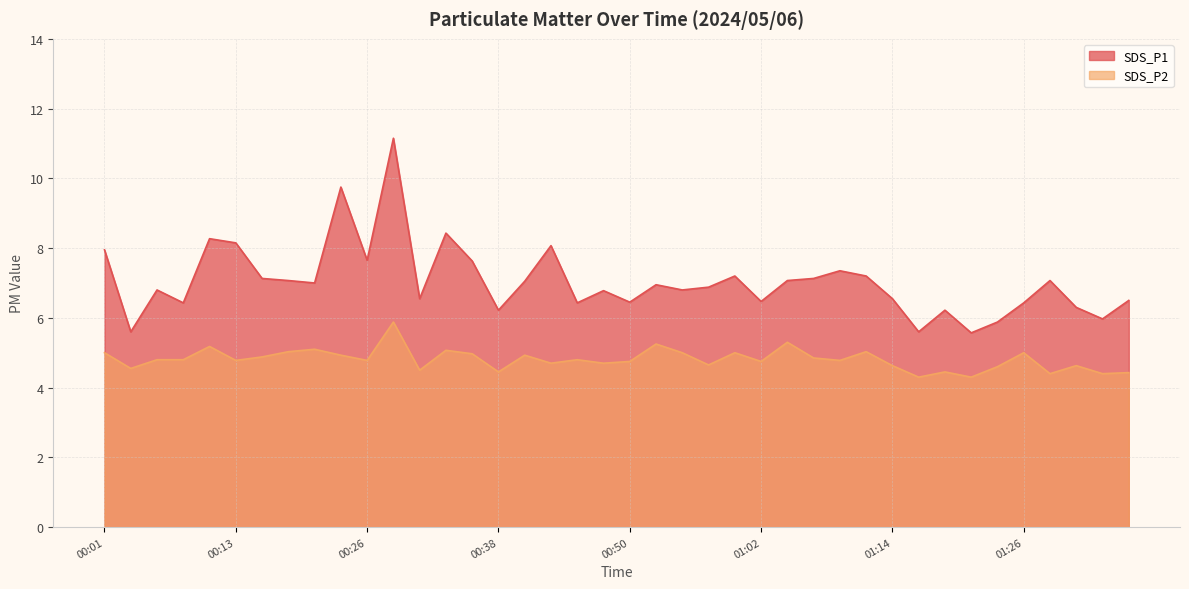

Which series has the widest spread of values?

SDS_P1